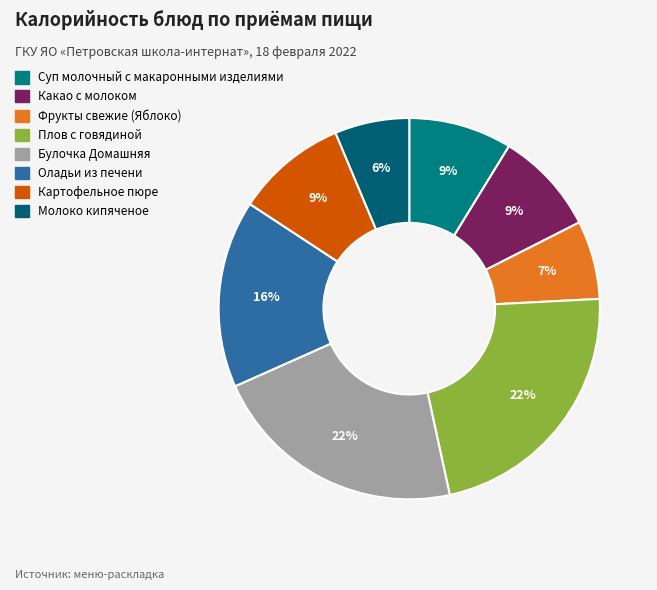

How many segments does this pie chart have?

8